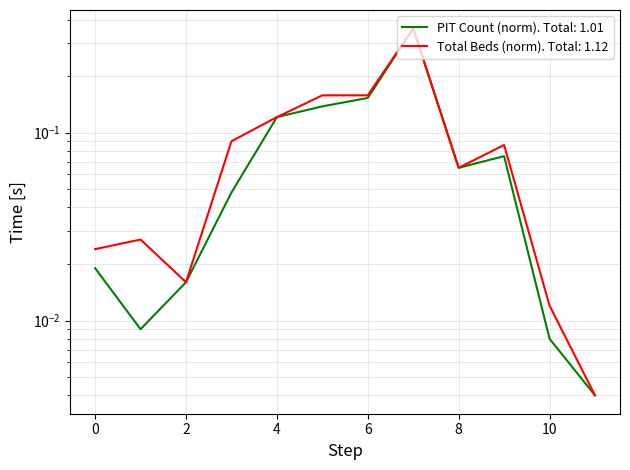

Rank the series by their maximum value, from highest to lowest.

PIT Count, Total Beds